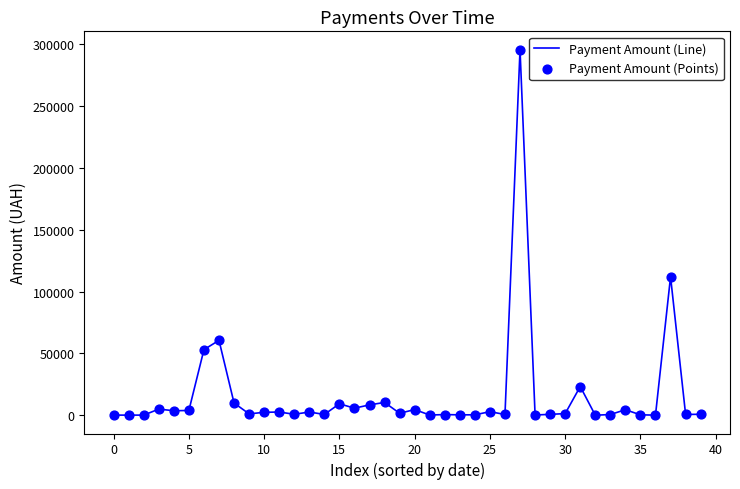

What is the difference between the maximum and minimum values?

295627.4